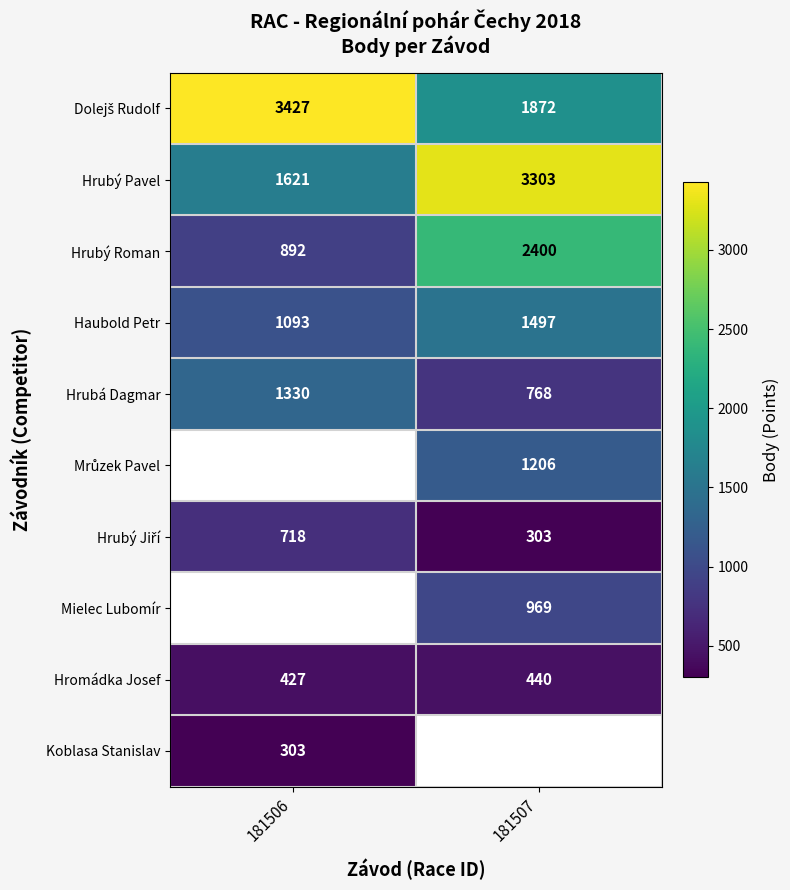

Rank the categories by Hrubý Roman value from lowest to highest.

181506, 181507